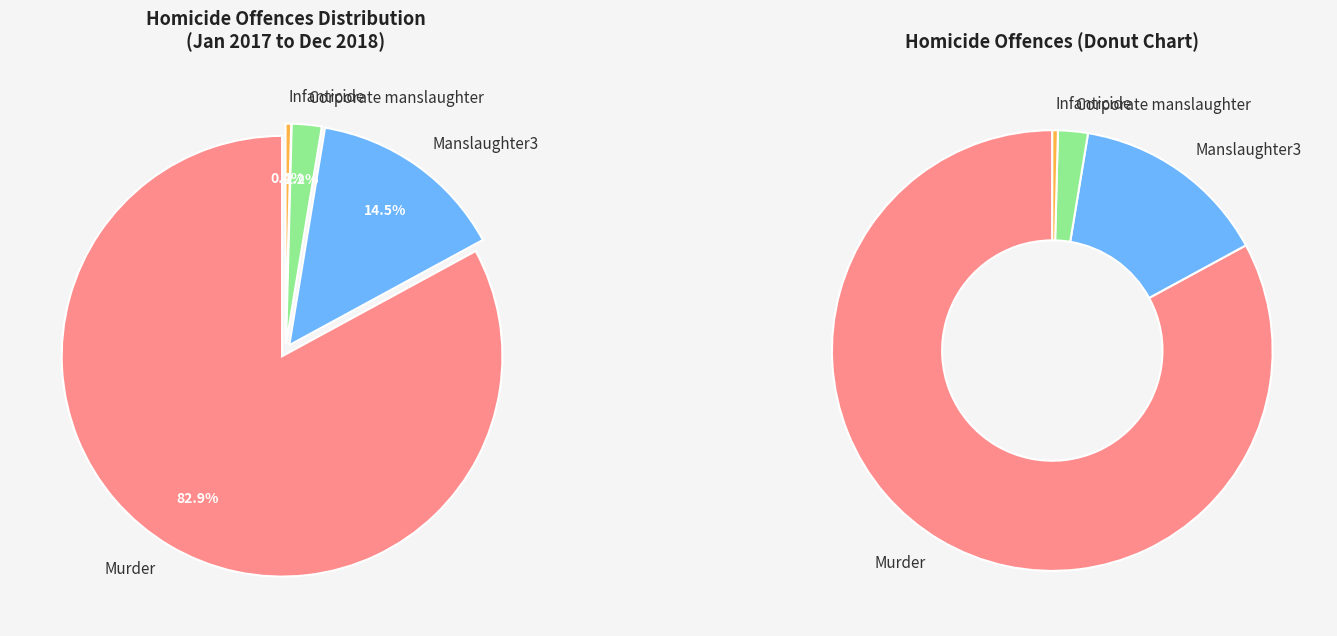

The Corporate manslaughter slice represents 15% of the pie. True or false?

False